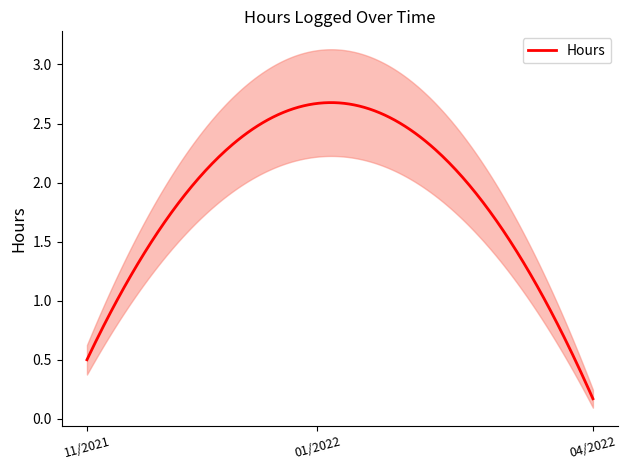

What position from the left is 01/29/2022?

2